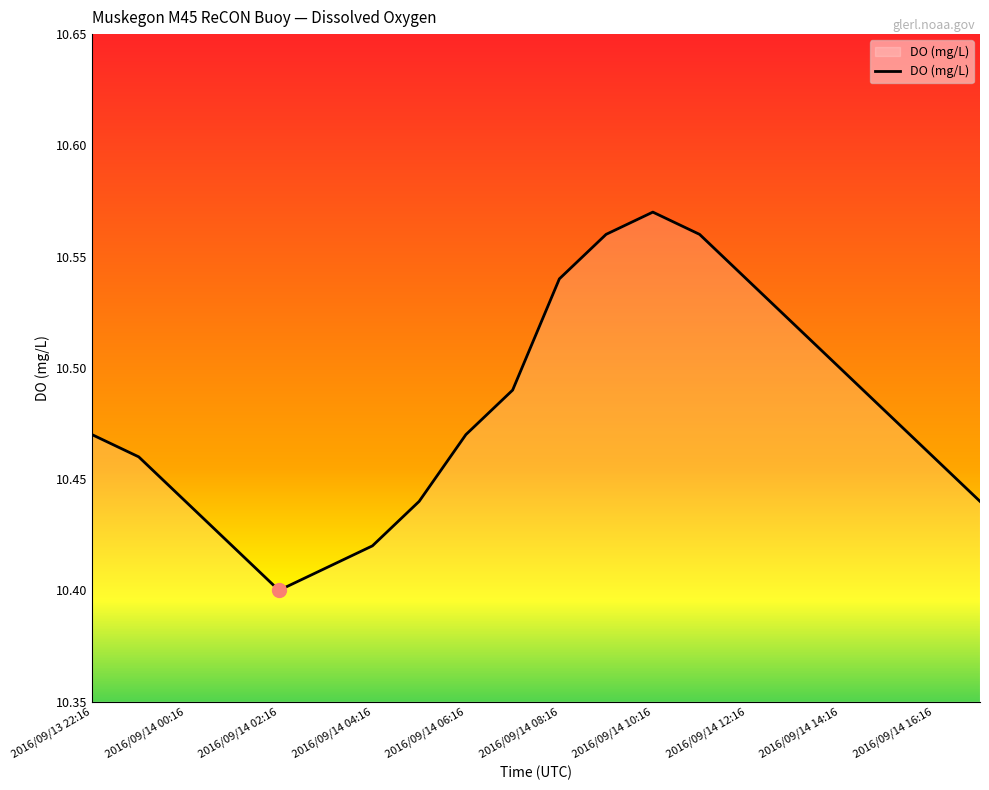

Does the chart have visible grid lines?

No